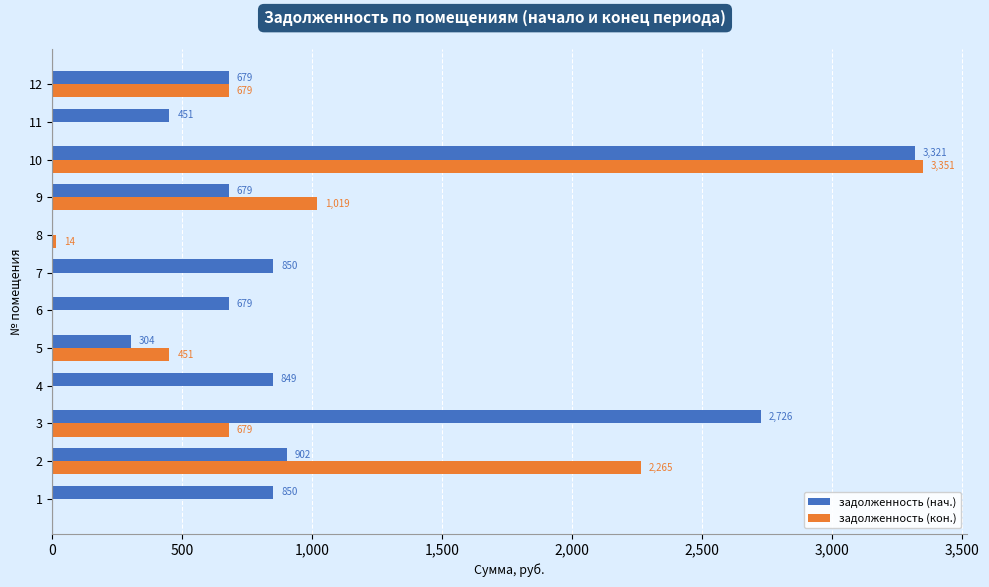

Which category has the highest value in the задолженность (кон.) series?

10